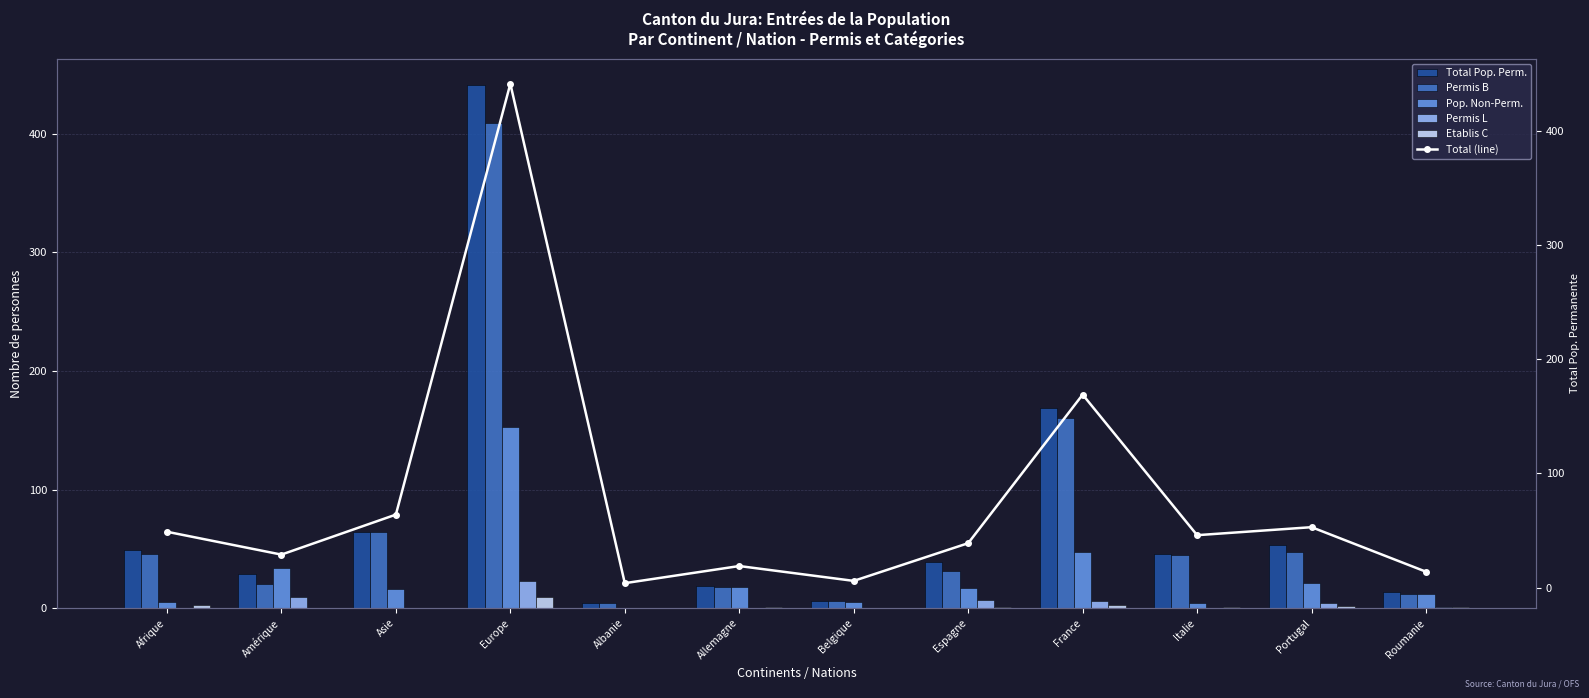

What is the greatest value displayed?

441